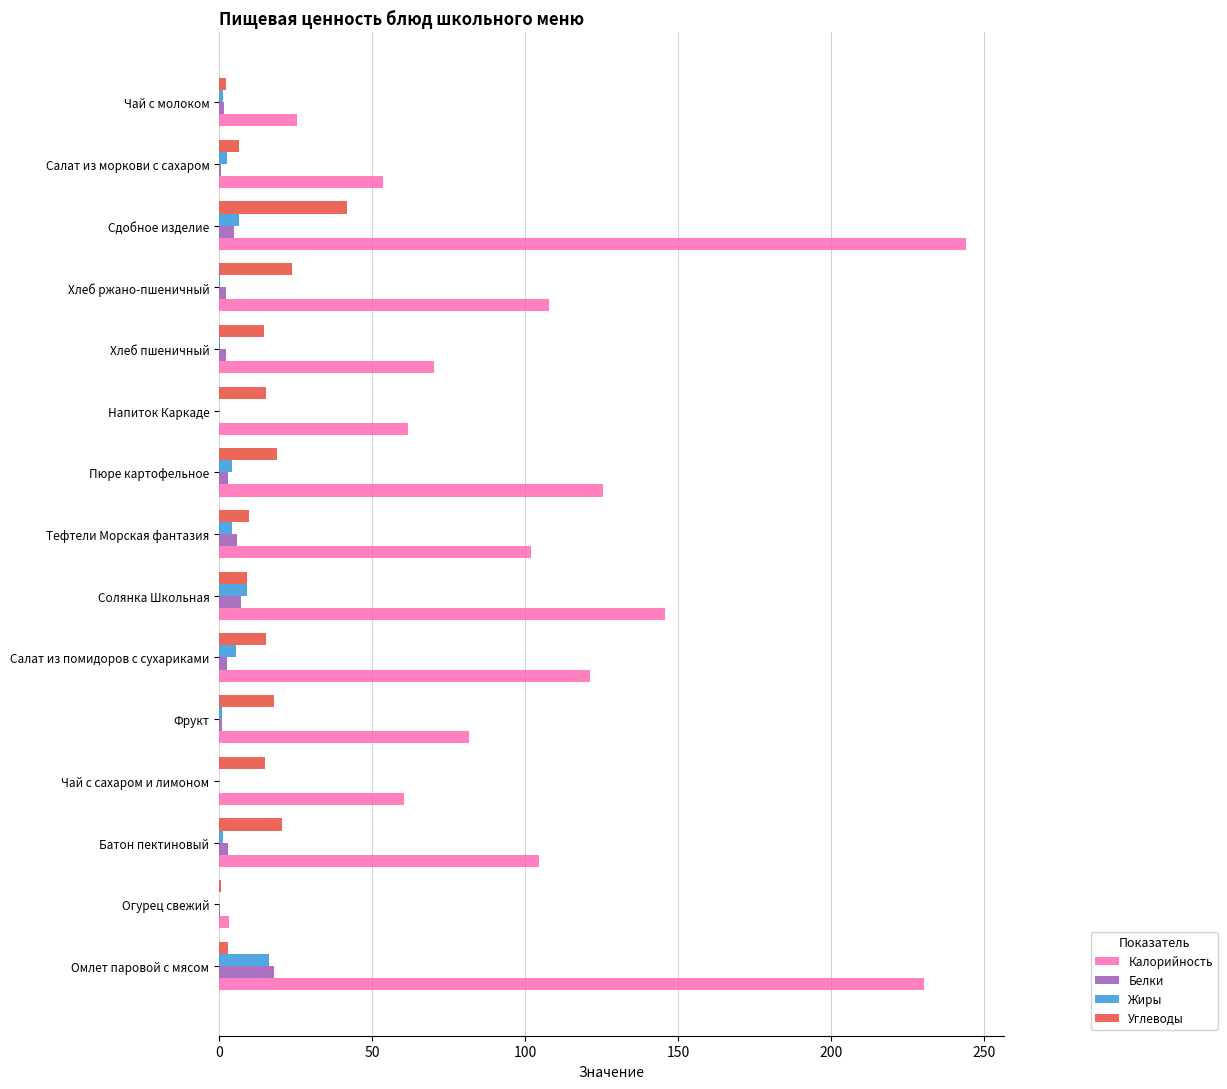

The value of Калорийность at Батон пектиновый is 32.5. True or false?

False